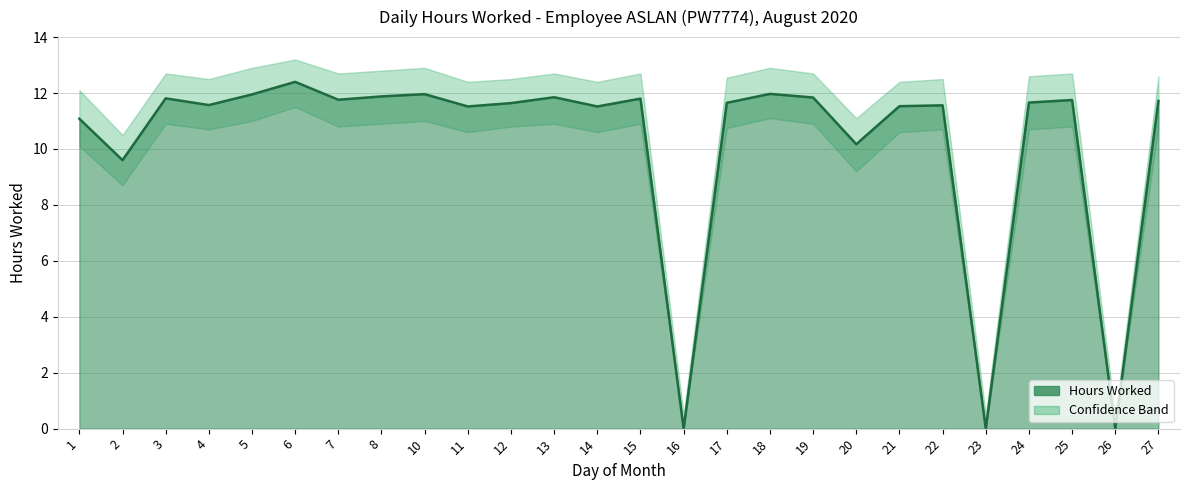

What is the difference between the highest and lowest values at 3?

1.8